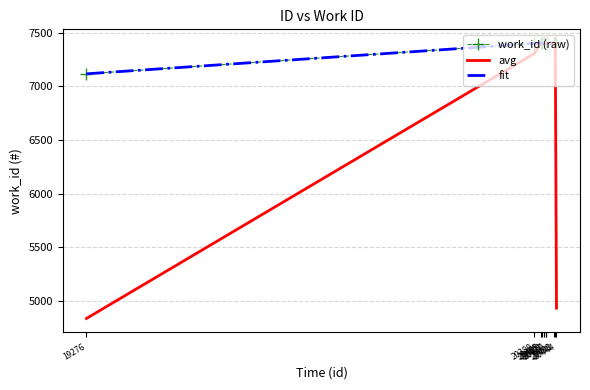

Which series has the largest range (max minus min)?

avg